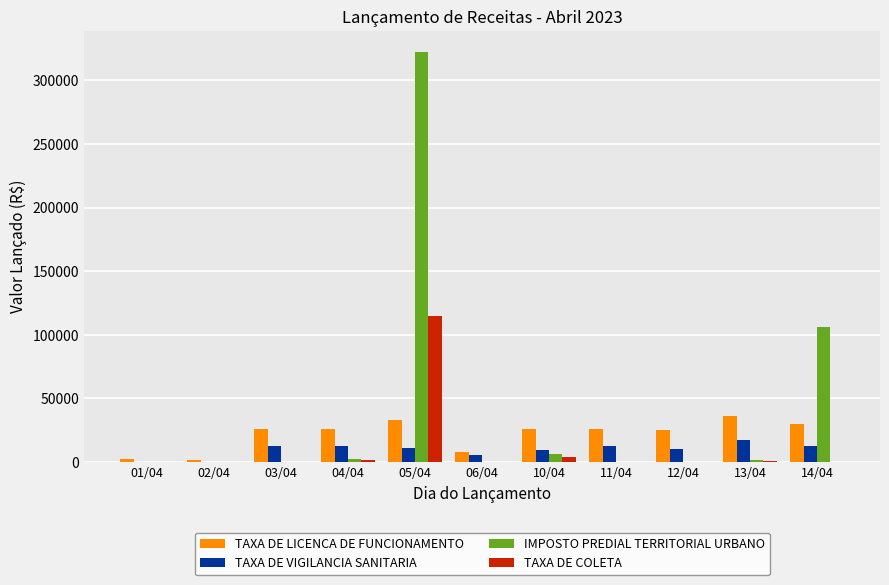

How many groups of bars are there?

11